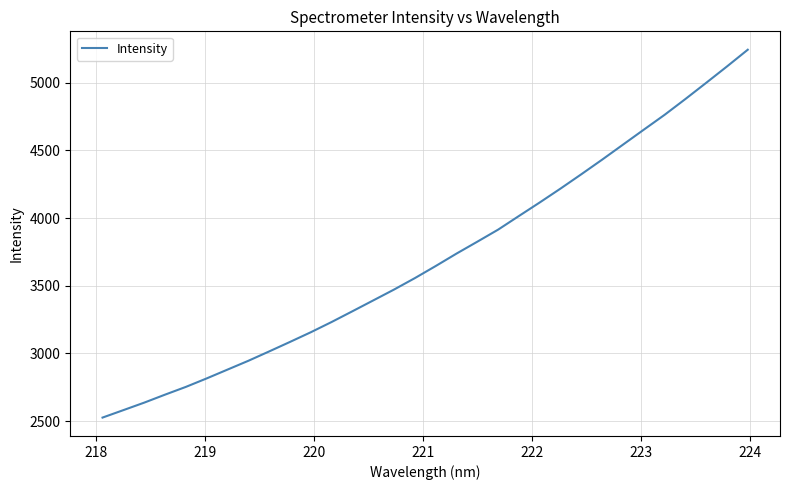

What is the difference between the maximum and minimum values?

2716.8